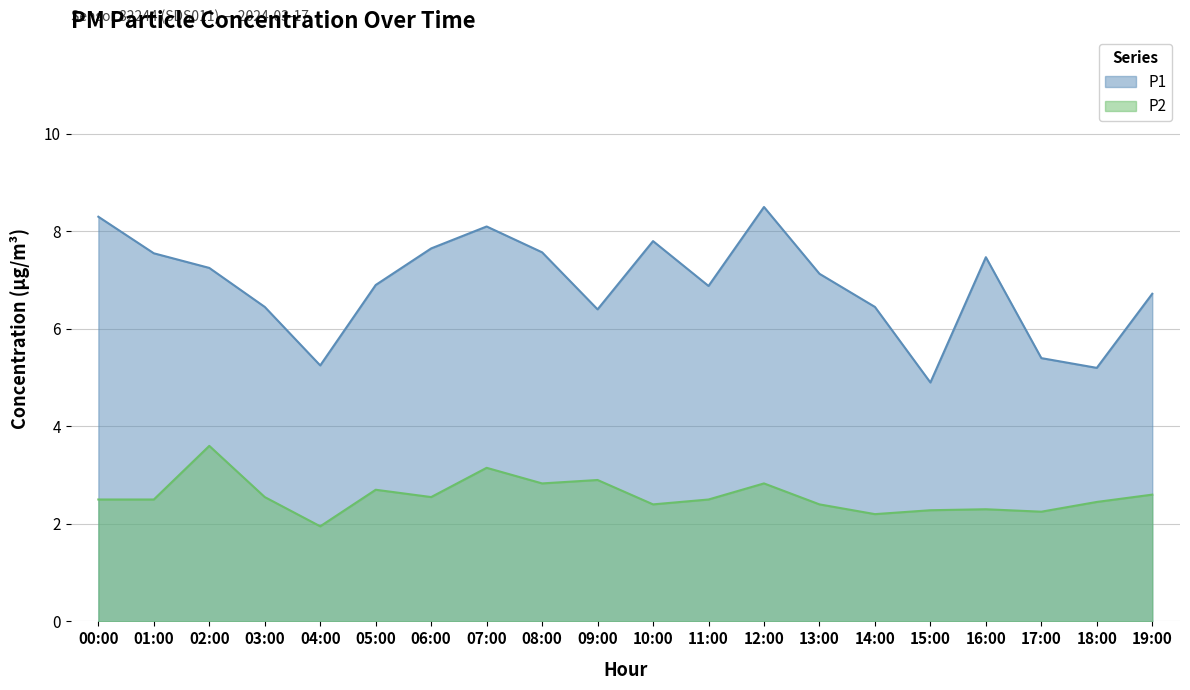

What is the sum of the P2 values at 05:00 and 13:00?

5.1